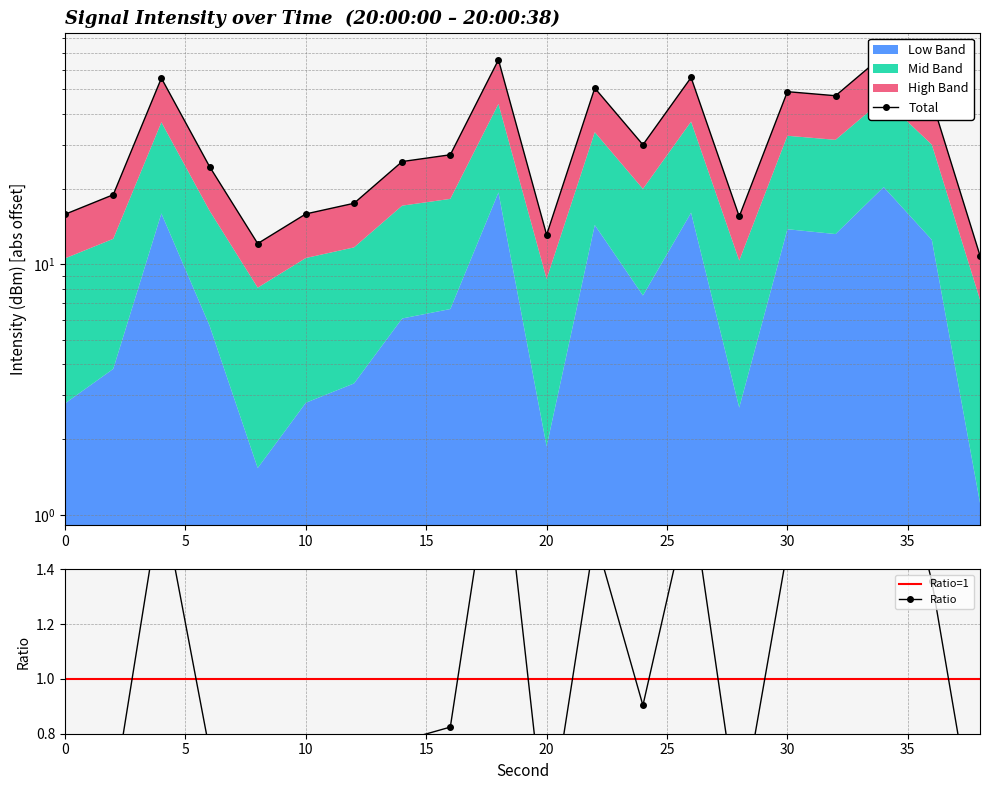

Rank the categories by value from highest to lowest.

34, 18, 26, 4, 22, 30, 32, 36, 24, 16, 14, 6, 2, 12, 10, 0, 28, 20, 8, 38